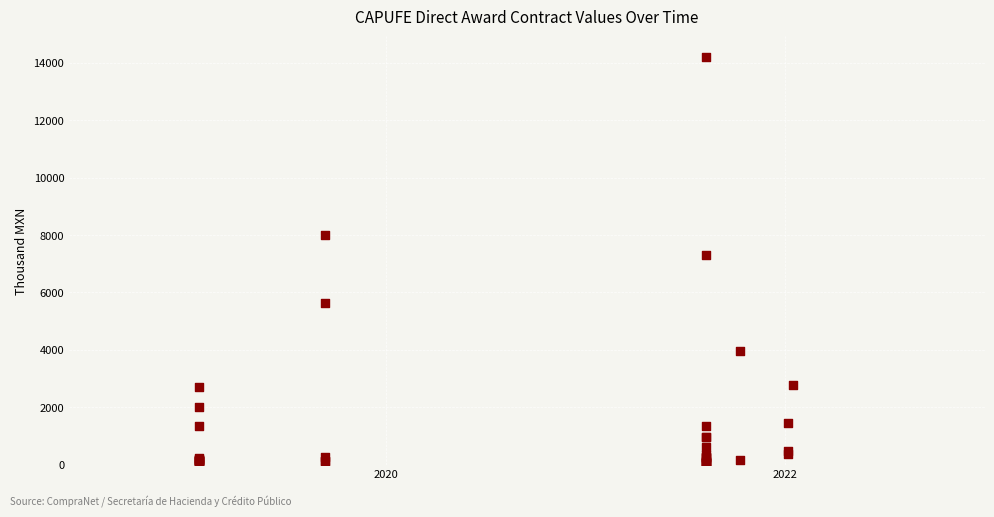

What Y value in the scatter plot is closest to 7118?

7314.4